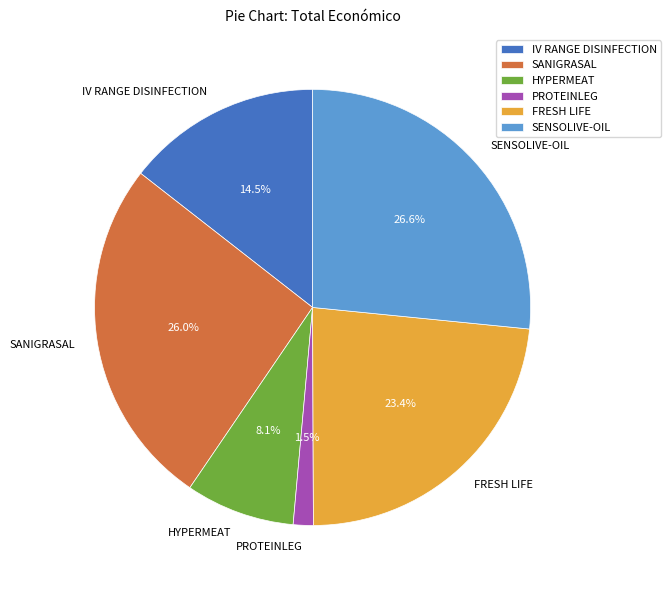

Is there any slice that represents more than half of the pie?

No